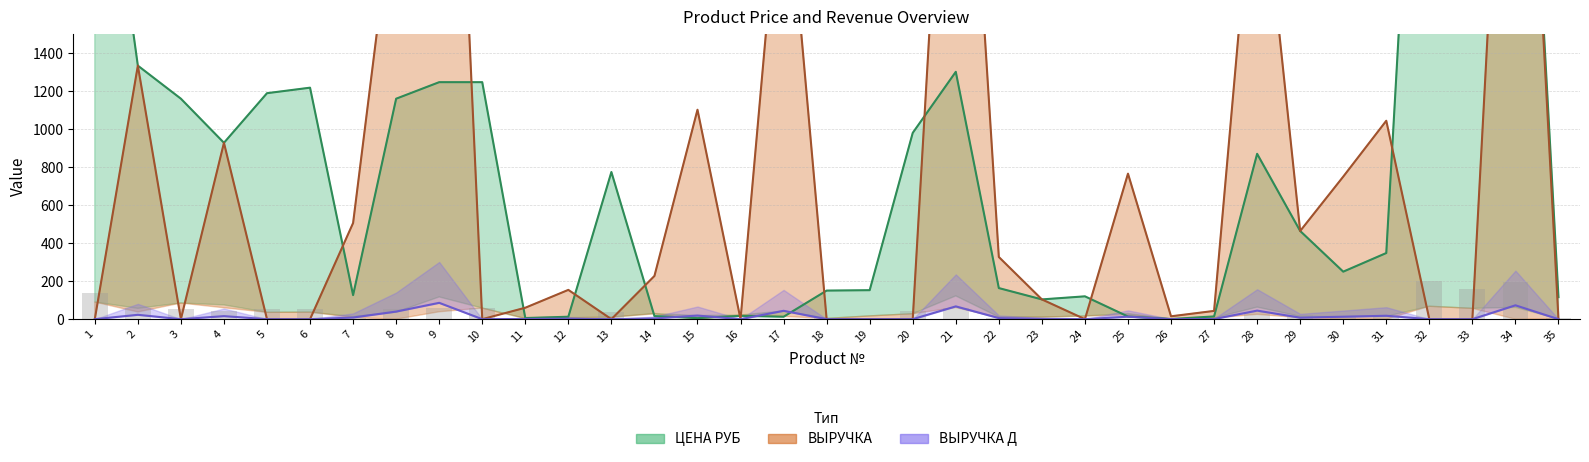

Does the chart contain any negative values?

No